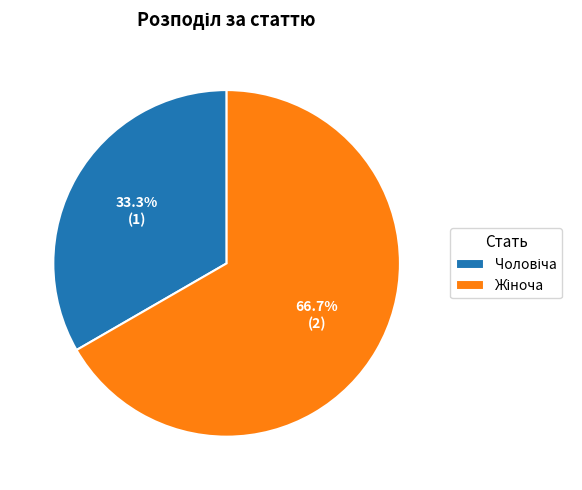

Is there any slice that represents more than half of the pie?

Yes